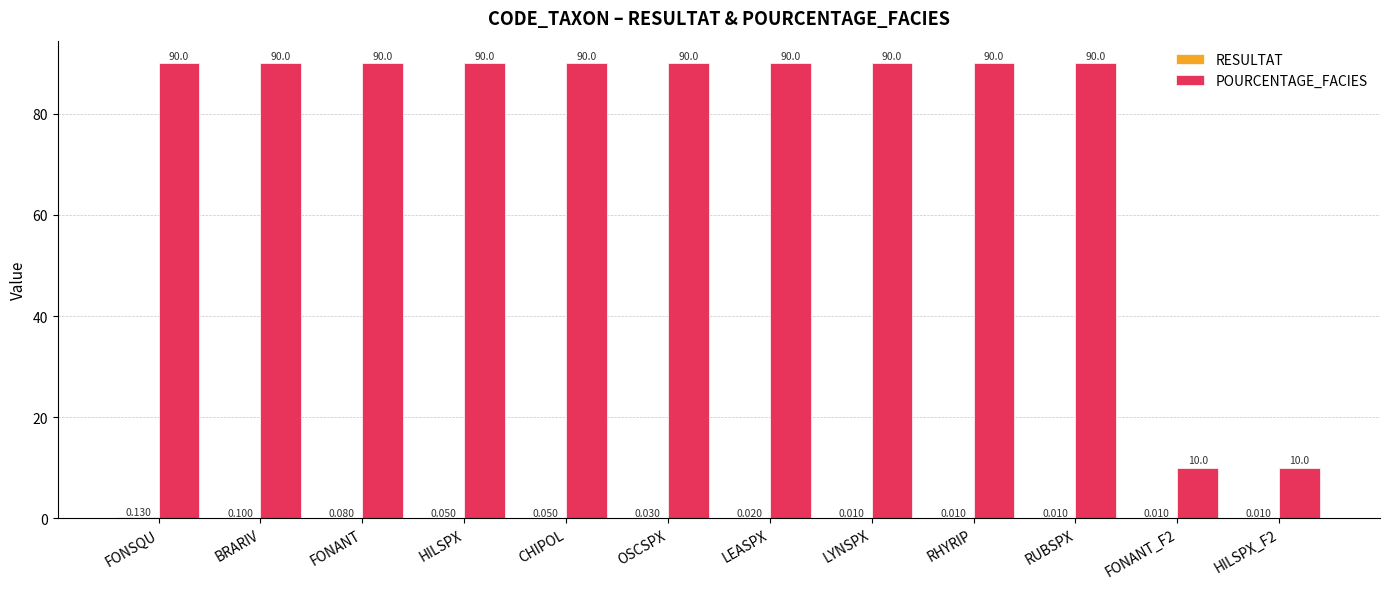

At which category is the sum across all series the highest?

FONSQU